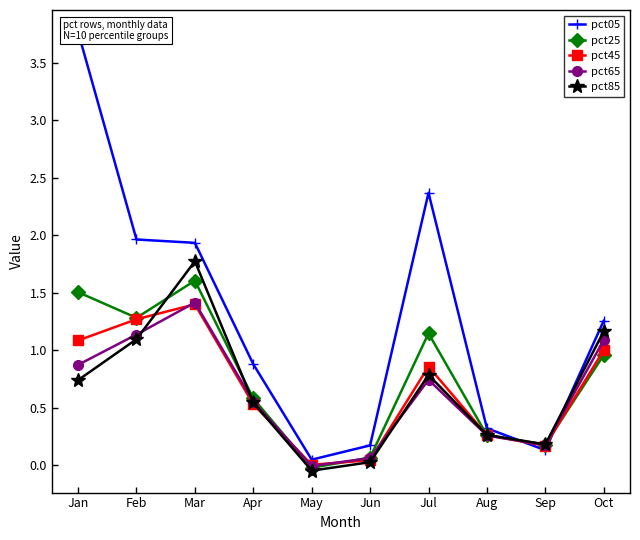

Does the chart display data point markers on the line(s)?

Yes